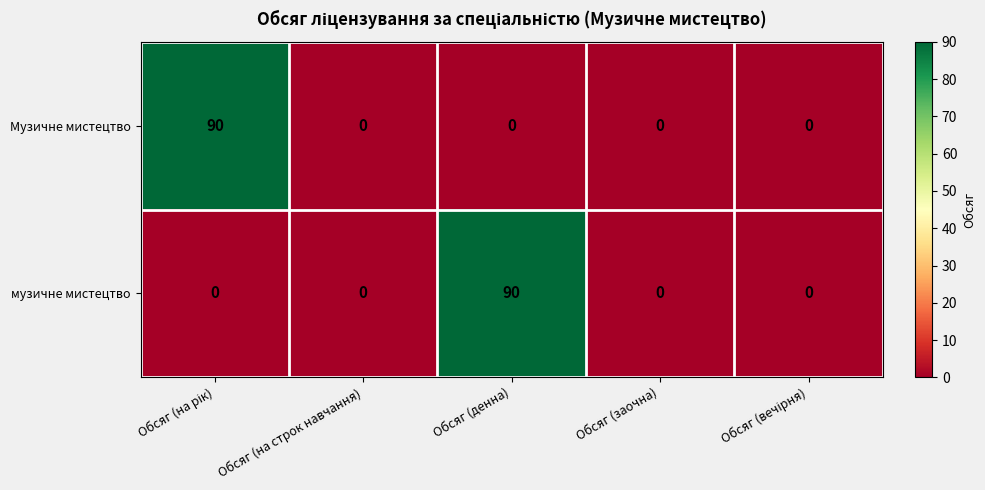

Is the value of музичне мистецтво at Обсяг (денна) greater than the value of Музичне мистецтво at Обсяг (денна)?

Yes